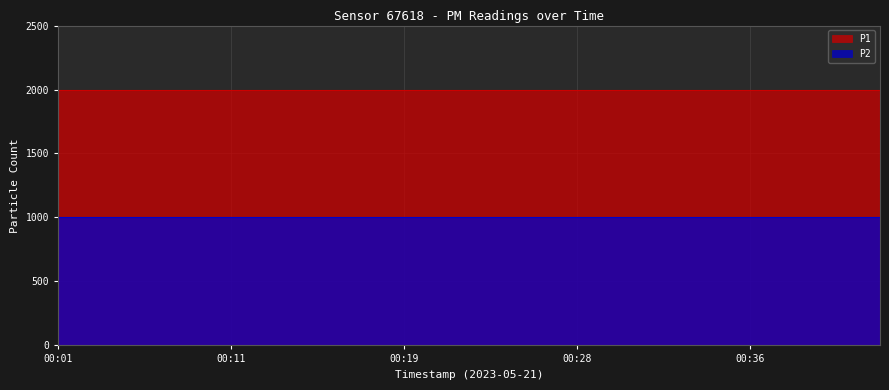

List the labels in order of P2 value, largest first.

00:01, 00:03, 00:07, 00:09, 00:11, 00:13, 00:15, 00:17, 00:19, 00:21, 00:24, 00:26, 00:28, 00:30, 00:32, 00:34, 00:36, 00:38, 00:40, 00:42